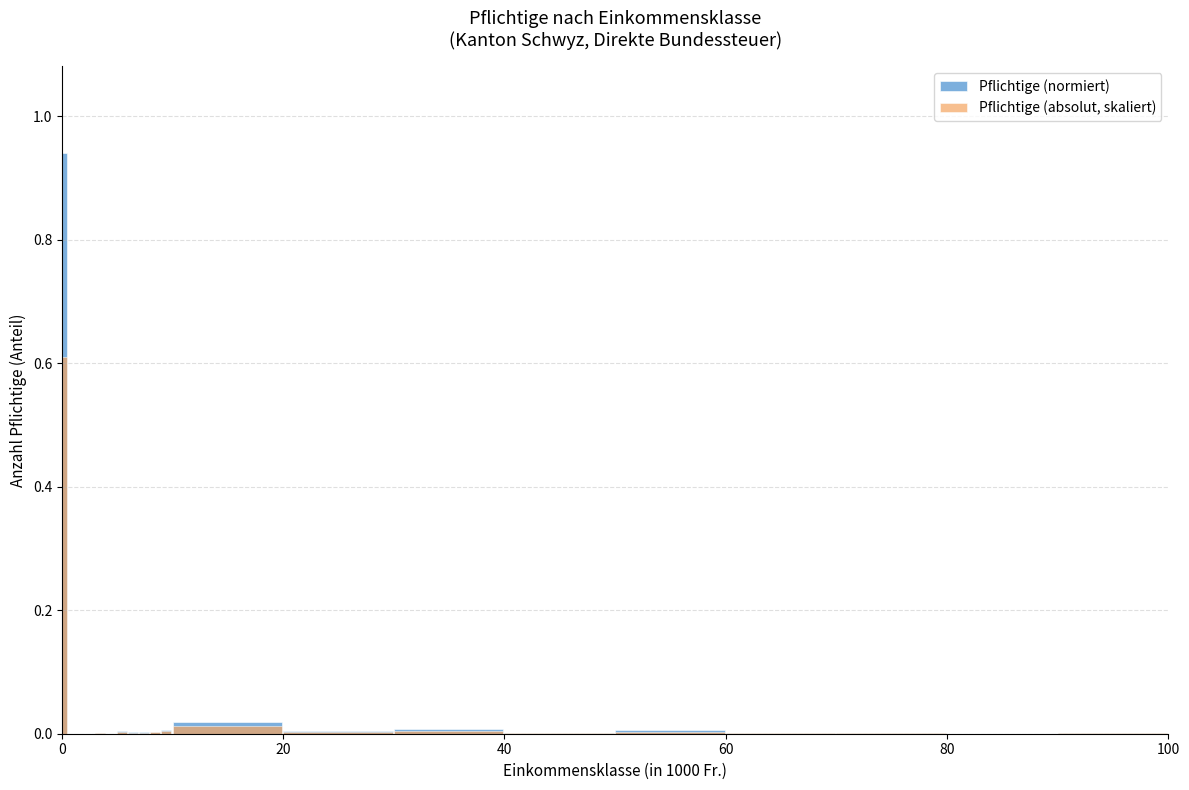

Rank the series by their maximum value, from lowest to highest.

Pflichtige (absolut, skaliert), Pflichtige (normiert)